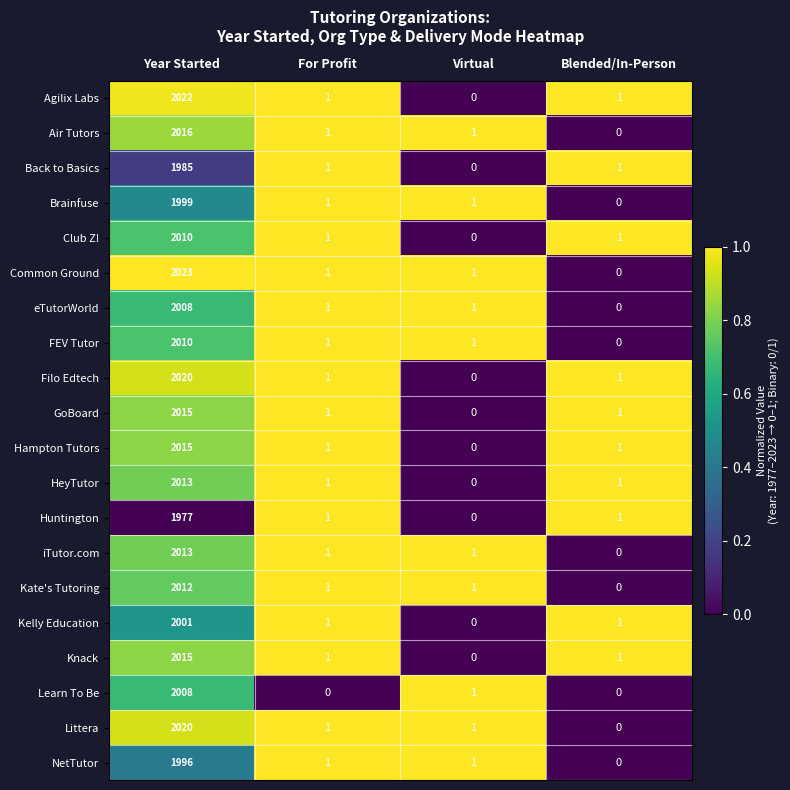

The value of FEV Tutor at Year Started is 2010. True or false?

True